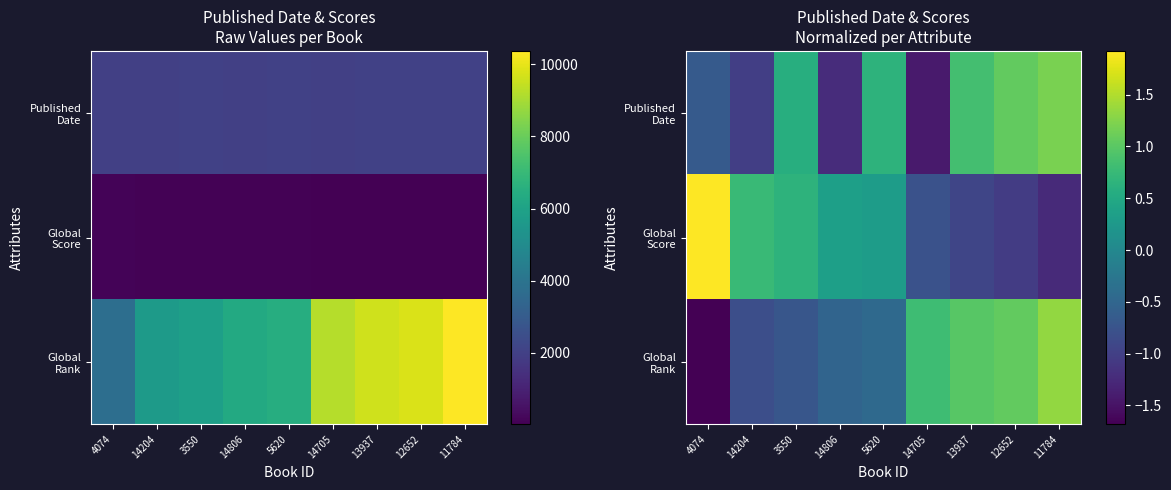

Which series has the largest total across all categories?

Global Rank